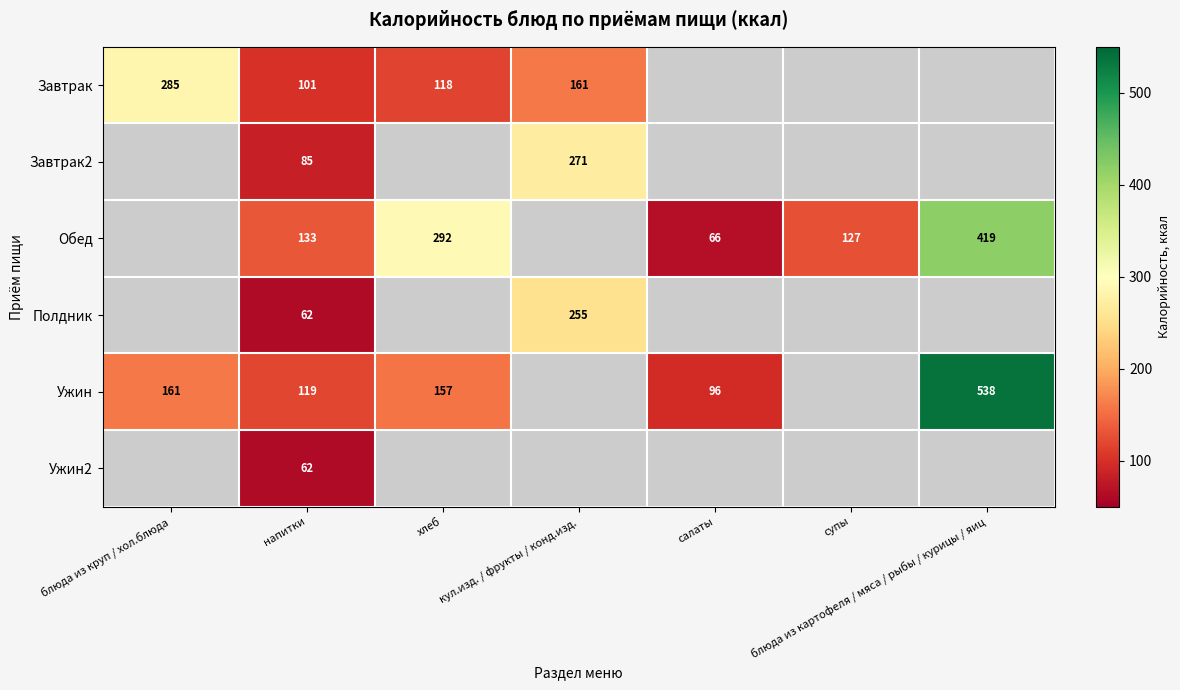

At which category is the sum across all series the highest?

напитки